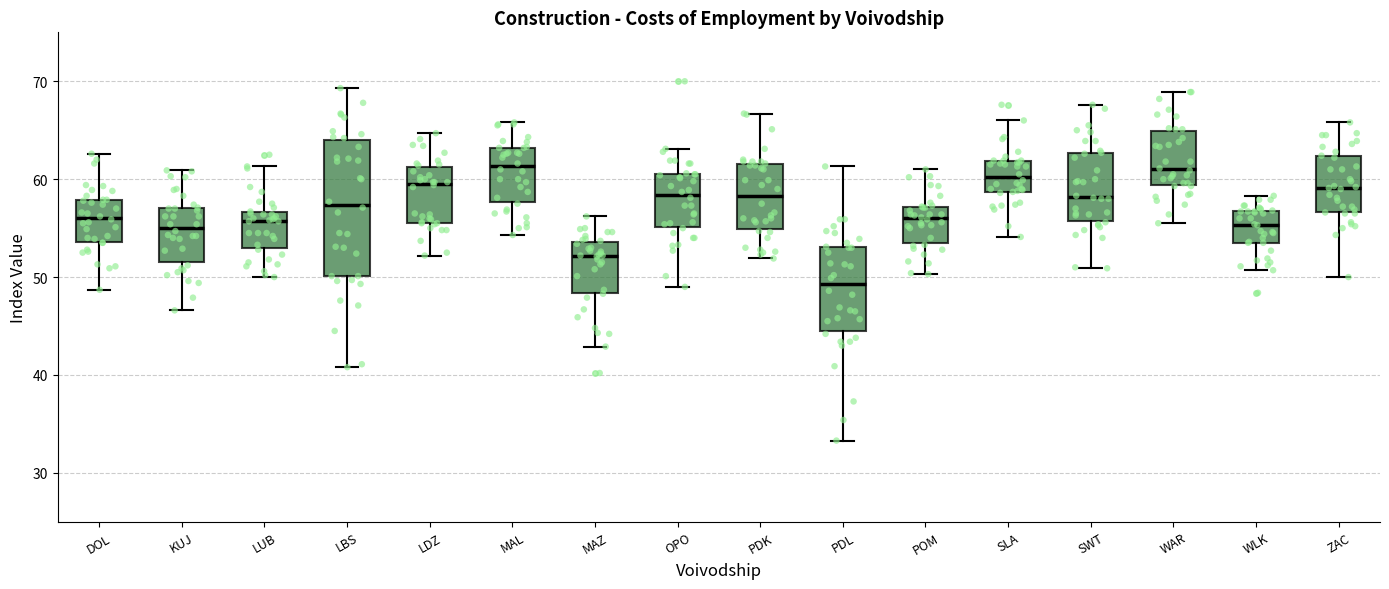

Reading left to right, read every box against the y-axis: the position of its median line, the range the box covers, and the ends of its whiskers. The values are not printed on the chart, so give them approximately, as read against the axis.

DOL: median 56, box 54 to 58, whiskers 49 to 63
KUJ: median 55, box 52 to 57, whiskers 47 to 61
LUB: median 56, box 53 to 57, whiskers 50 to 61
LBS: median 57, box 50 to 64, whiskers 41 to 69
LDZ: median 60, box 56 to 61, whiskers 52 to 65
MAL: median 61, box 58 to 63, whiskers 54 to 66
MAZ: median 52, box 48 to 54, whiskers 43 to 56
OPO: median 58, box 55 to 61, whiskers 49 to 63
PDK: median 58, box 55 to 62, whiskers 52 to 67
PDL: median 49, box 45 to 53, whiskers 33 to 61
POM: median 56, box 53 to 57, whiskers 50 to 61
SLA: median 60, box 59 to 62, whiskers 54 to 66
SWT: median 58, box 56 to 63, whiskers 51 to 68
WAR: median 61, box 59 to 65, whiskers 56 to 69
WLK: median 55, box 54 to 57, whiskers 51 to 58
ZAC: median 59, box 57 to 62, whiskers 50 to 66